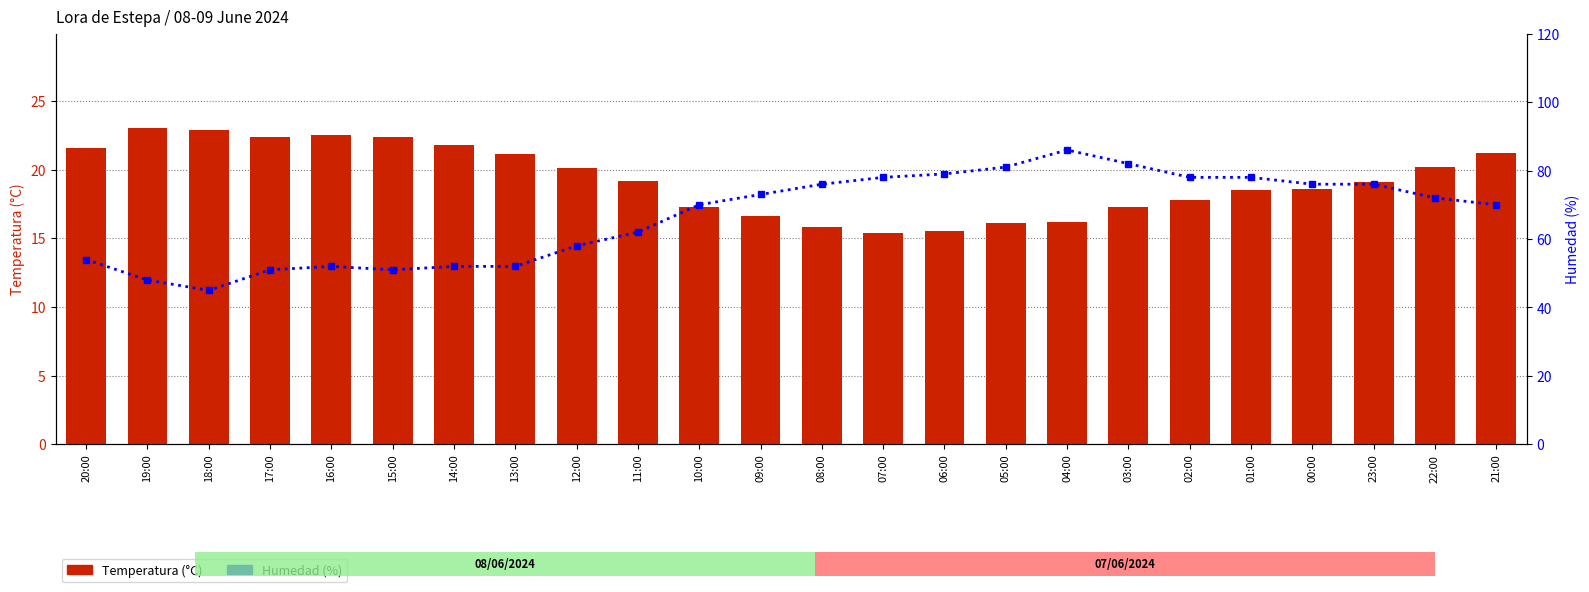

Does the chart contain stacked bars?

No